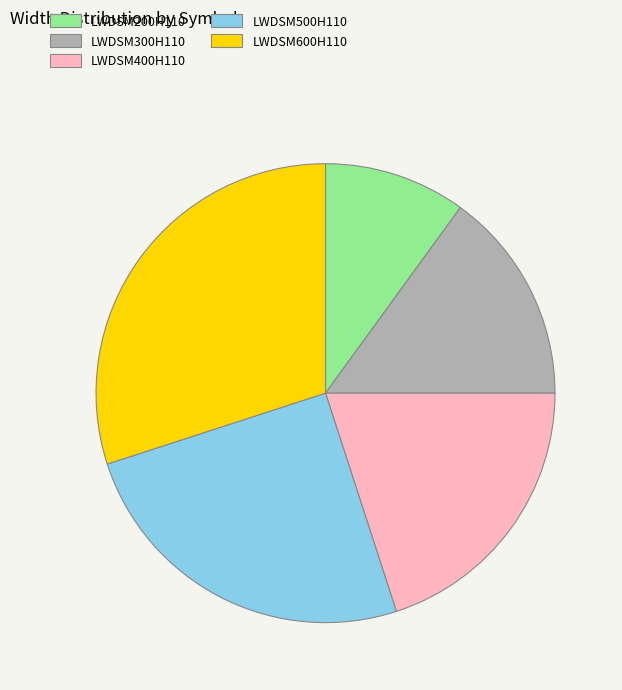

What is the ratio of the value at LWDSM600H110 to the value at LWDSM300H110?

2.0